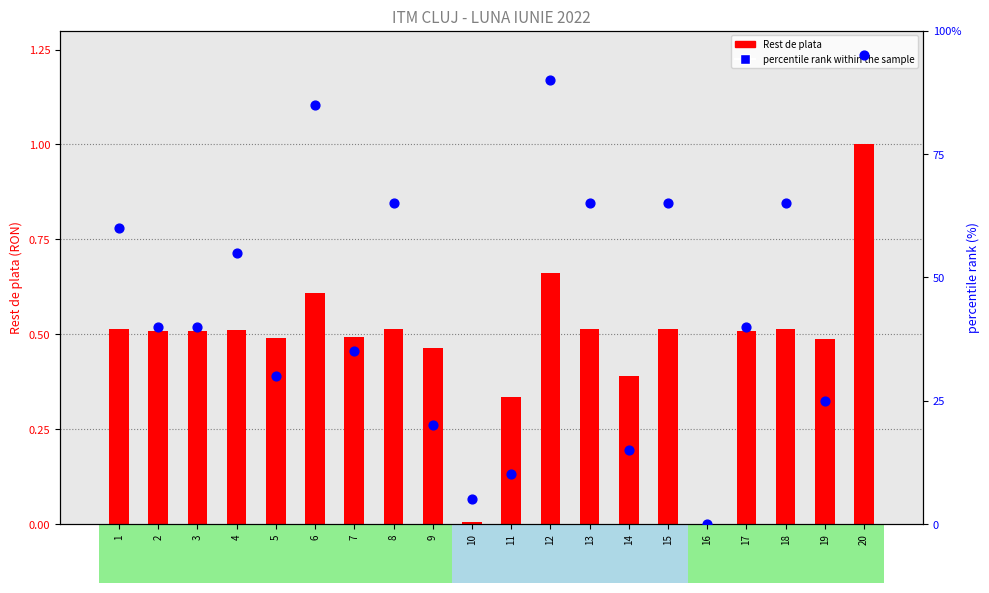

What is the total value across all series at 4?

55.5